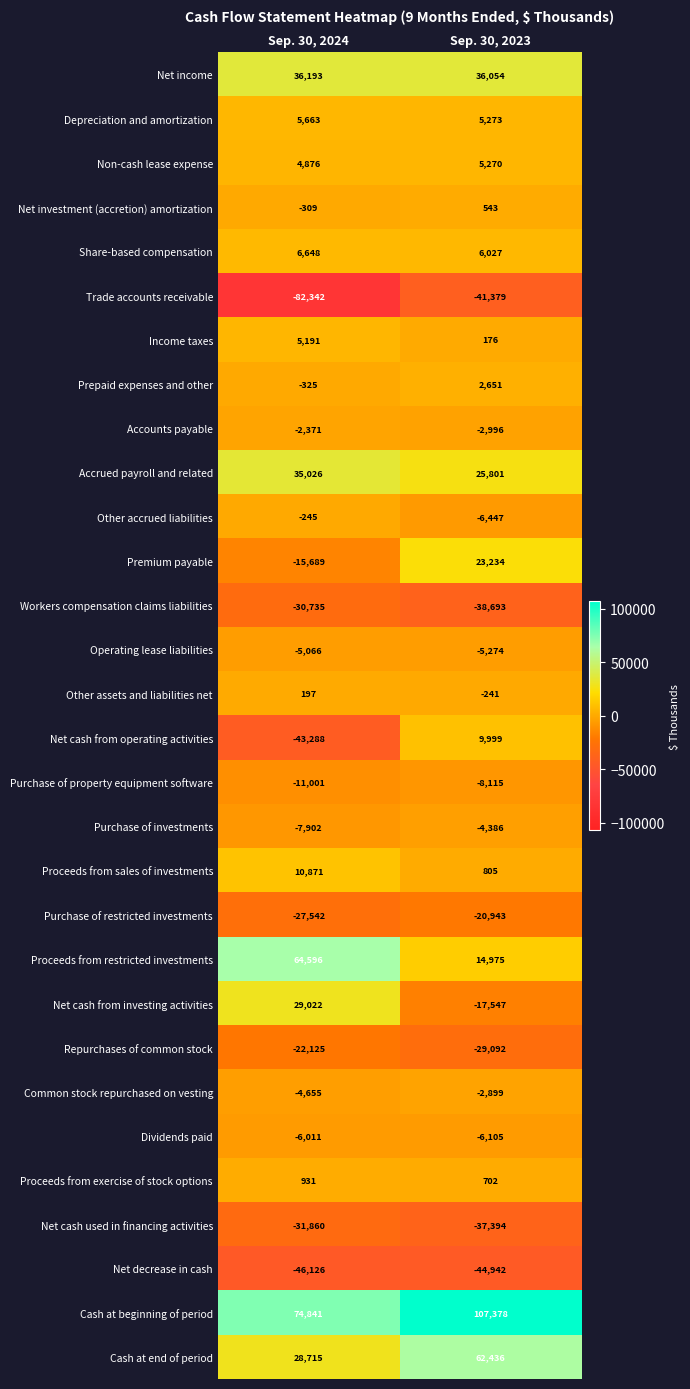

At which category is the sum across all series the highest?

Sep. 30, 2023